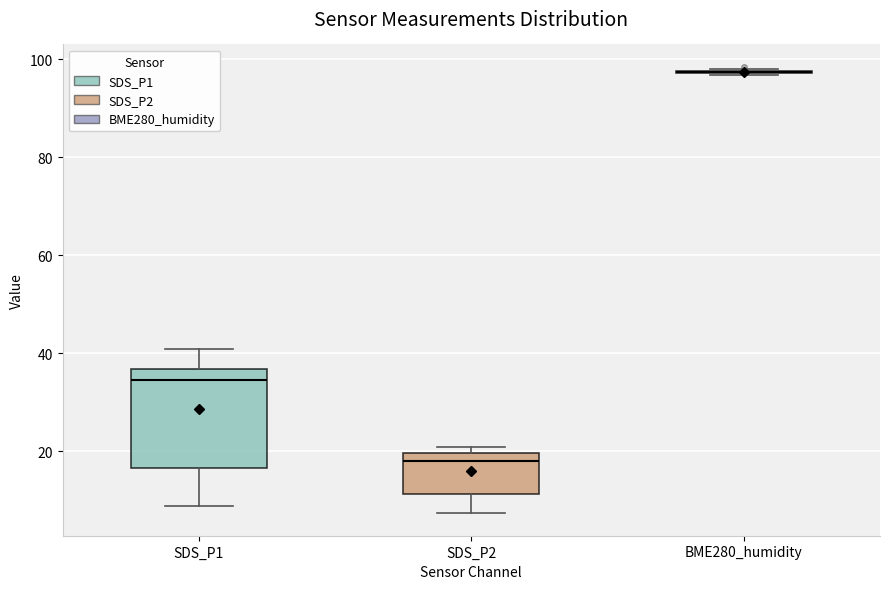

Which box is the tallest, from its lower edge to its upper edge?

SDS_P1